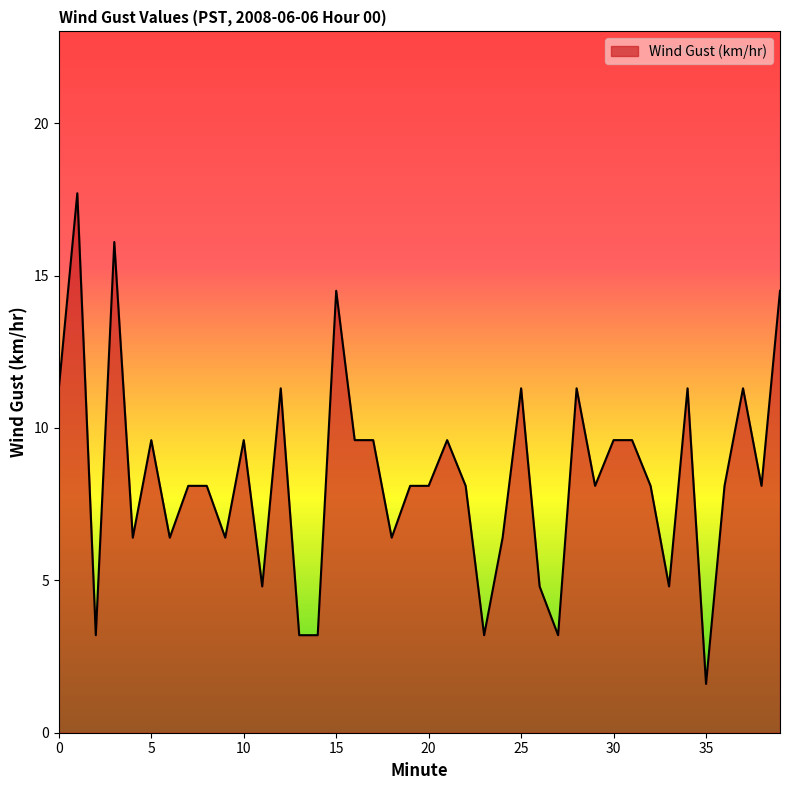

What is the difference between the maximum and minimum values?

16.1